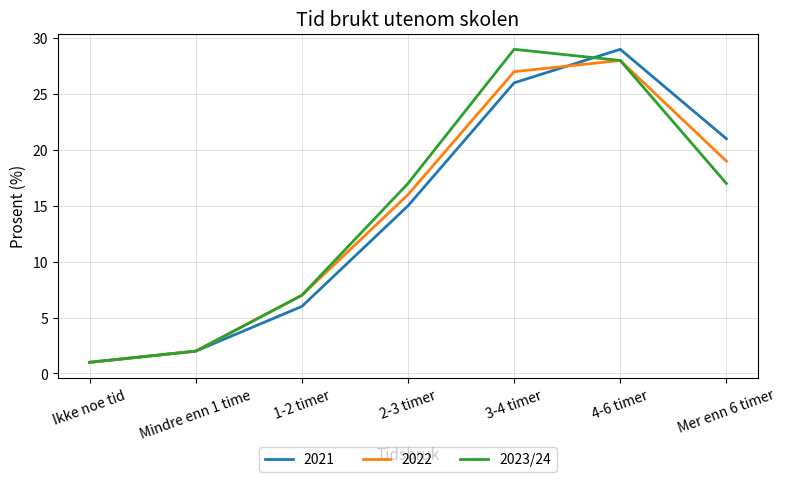

List the labels in order of 2022 value, smallest first.

Ikke noe tid, Mindre enn 1 time, 1-2 timer, 2-3 timer, Mer enn 6 timer, 3-4 timer, 4-6 timer